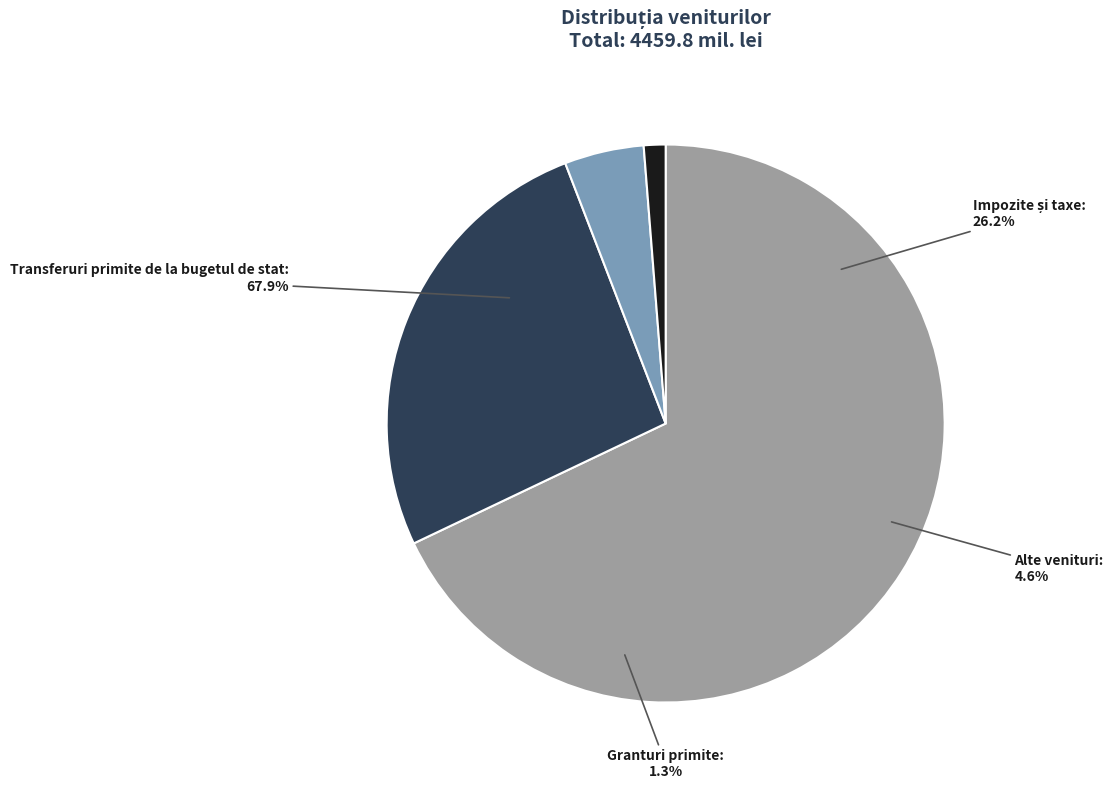

Which category has the biggest portion of the pie?

Transferuri primite de la bugetul de stat